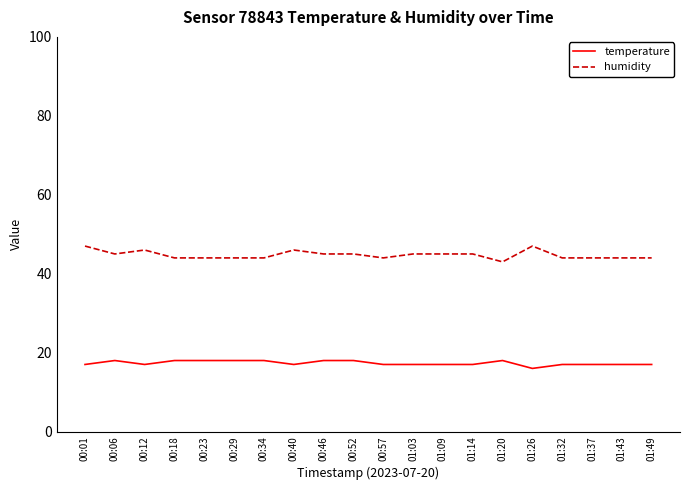

Which series has the largest total across all categories?

humidity